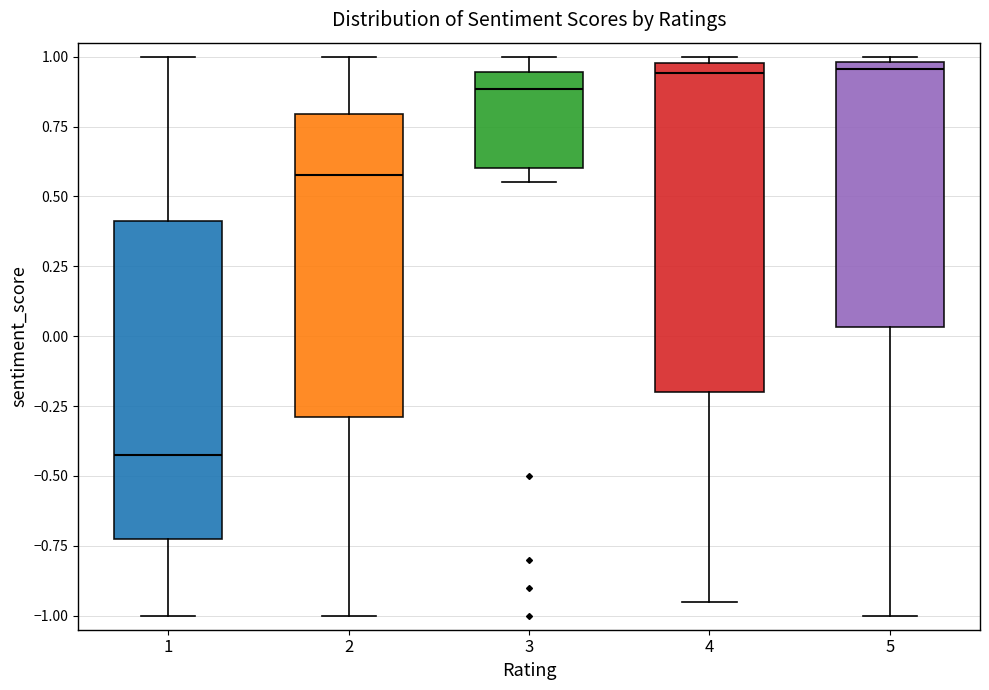

Reading left to right, read every box against the y-axis: the position of its median line, the range the box covers, and the ends of its whiskers. The values are not printed on the chart, so give them approximately, as read against the axis.

1: median -0.40, box -0.70 to 0.40, whiskers -1.00 to 1.00
2: median 0.60, box -0.30 to 0.80, whiskers -1.00 to 1.00
3: median 0.90, box 0.60 to 0.95, whiskers 0.55 to 1.00
4: median 0.95, box -0.20 to 1.00, whiskers -0.95 to 1.00 (just above the box's upper edge)
5: median 0.95, box 0.05 to 1.00, whiskers -1.00 to 1.00 (just above the box's upper edge)